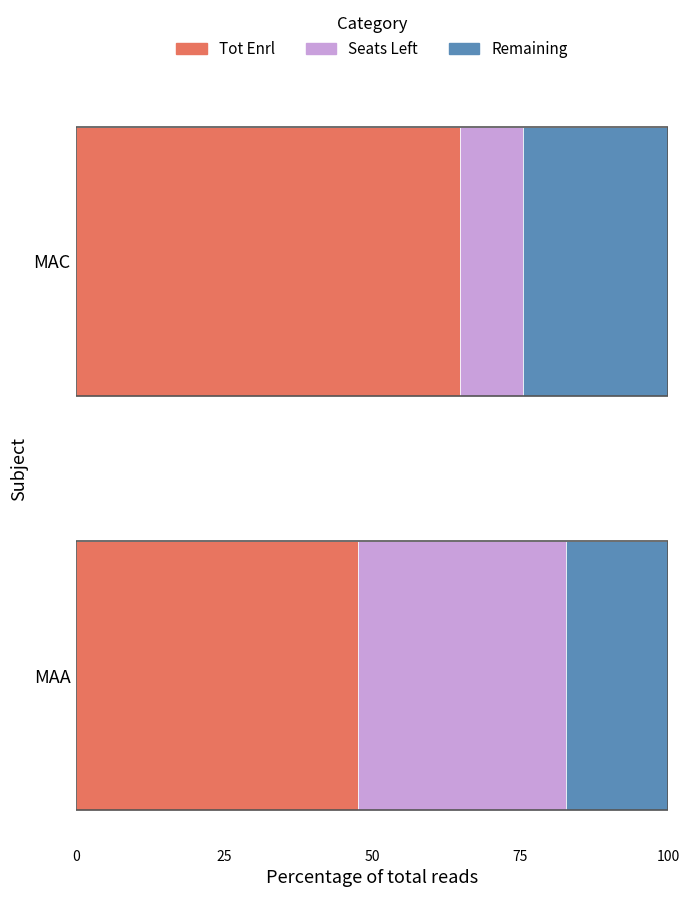

What is the minimum value for Tot Enrl?

47.7